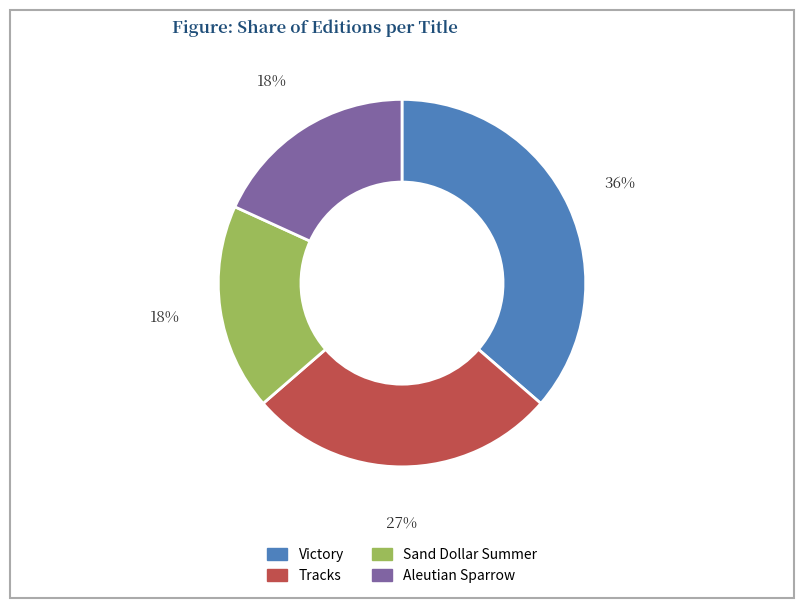

Is it true that Victory is 50% of the pie?

False